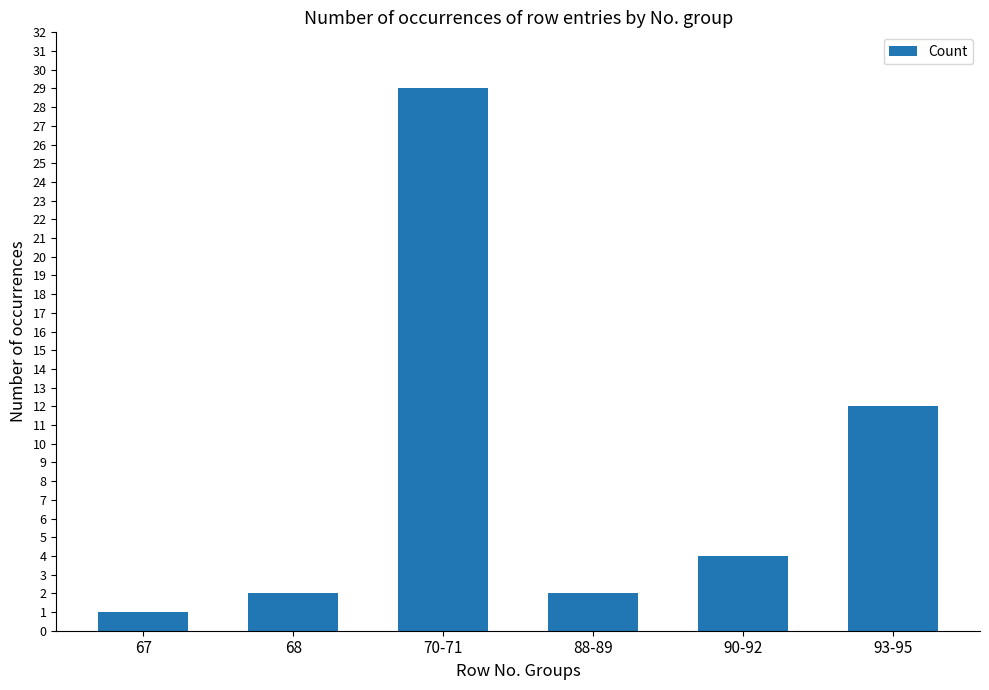

Between 67 and 70-71, which is larger?

70-71